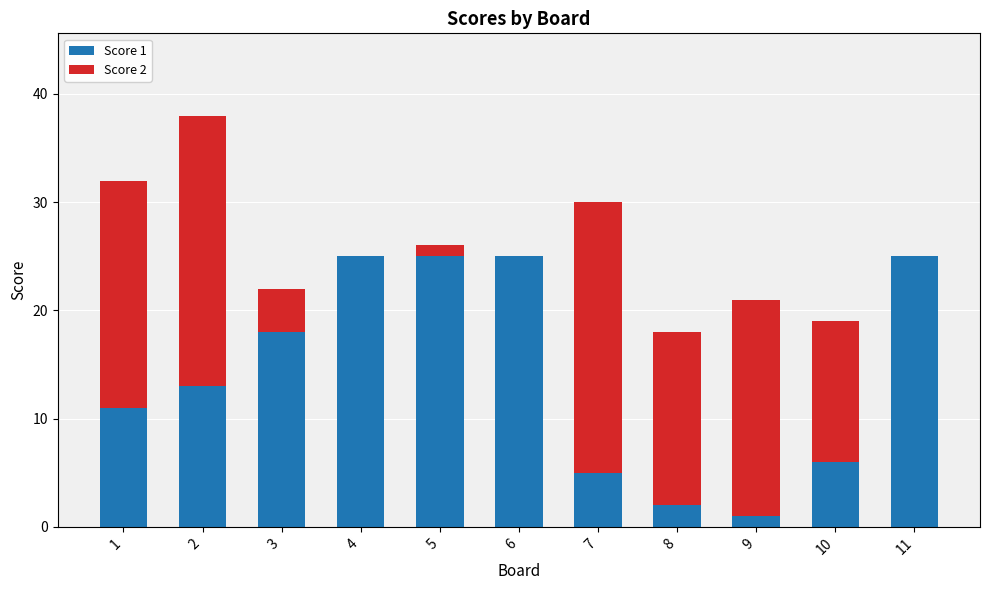

True or false: Score 1 has a value of 6 at 10.

True